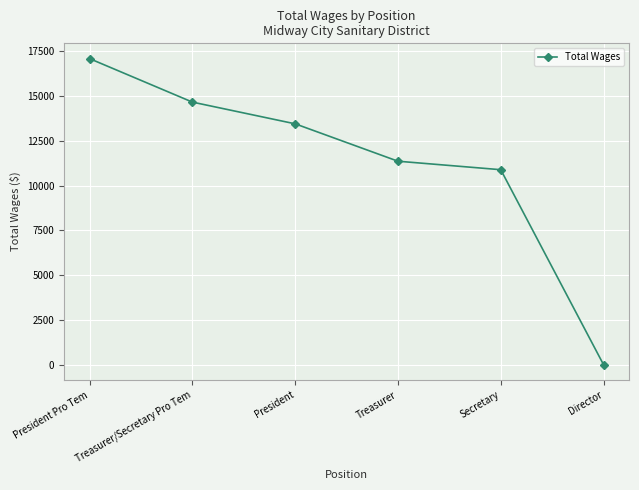

Rank the categories by value from lowest to highest.

Director, Secretary, Treasurer, President, Treasurer/Secretary Pro Tem, President Pro Tem